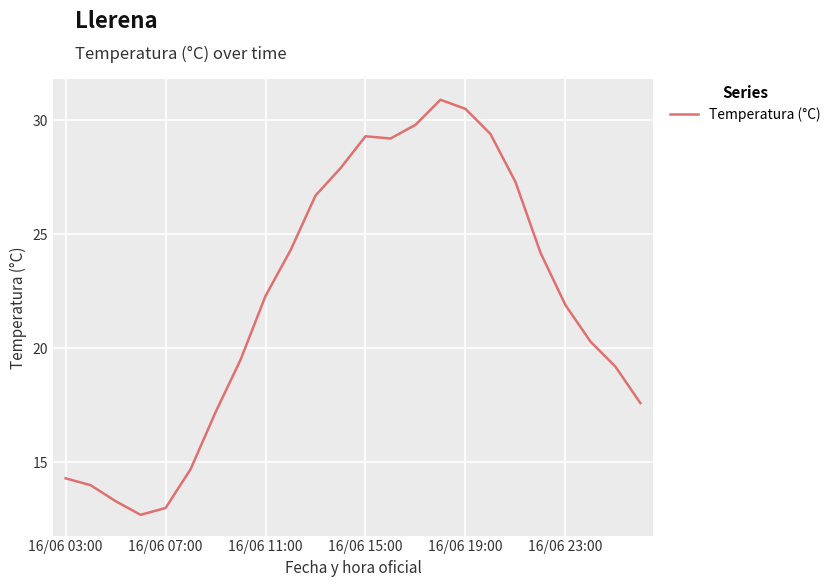

What is the difference between the maximum and minimum values?

18.2